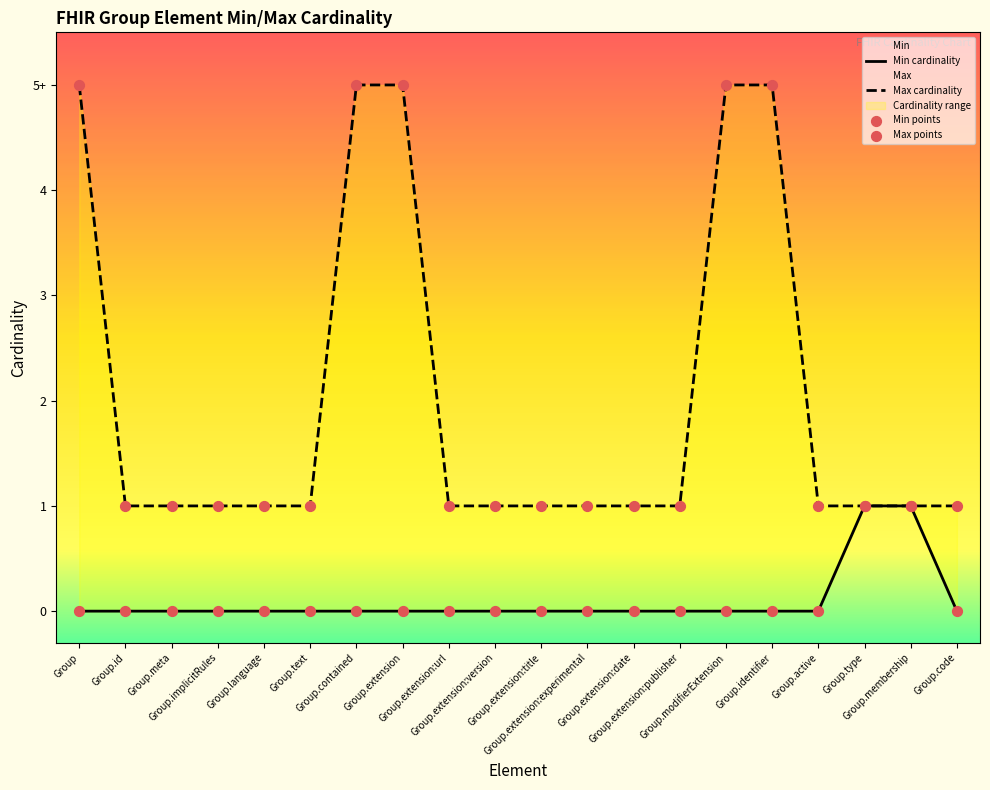

At which category is the sum across all series the highest?

Group